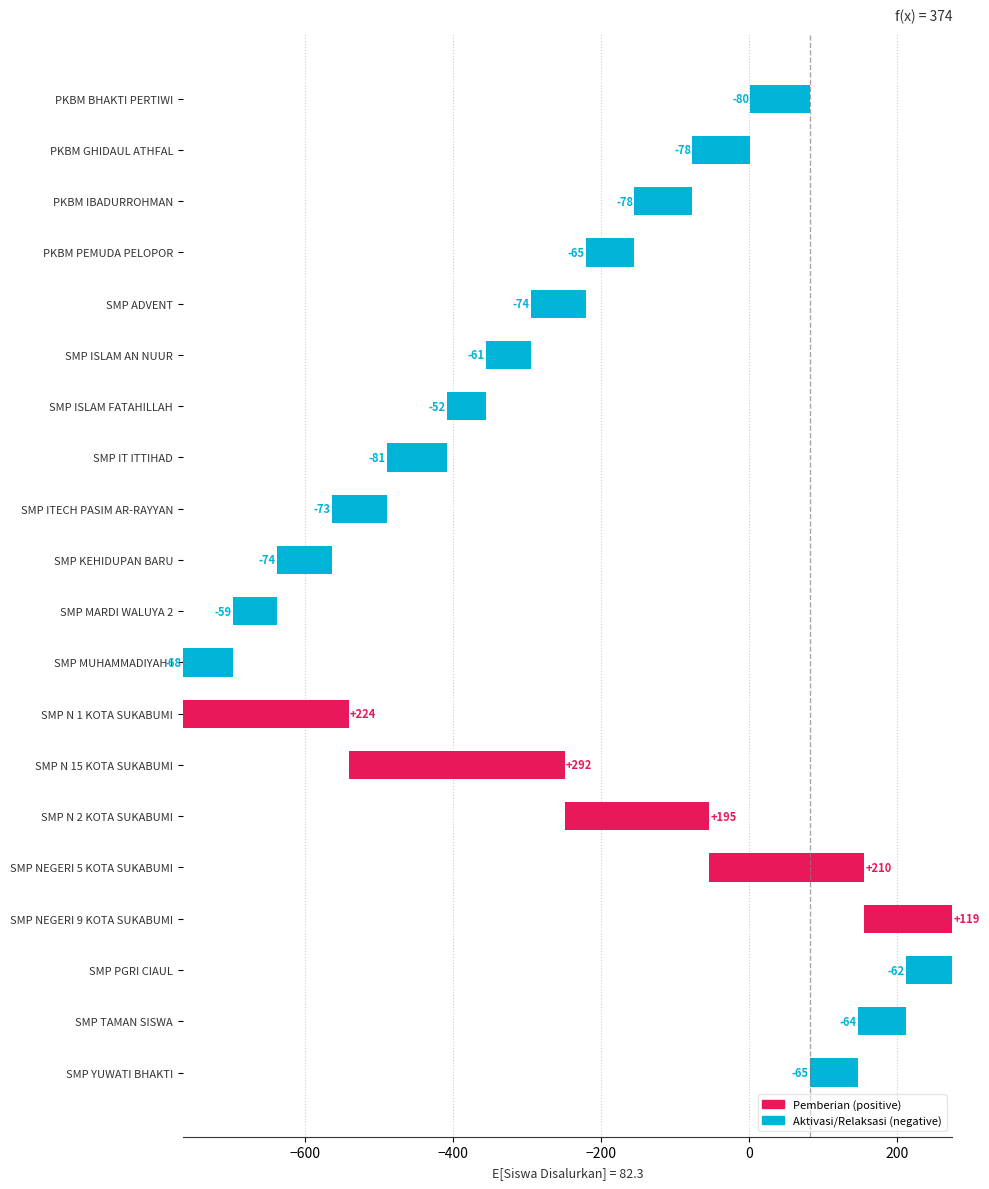

Between 5 and 6, which is larger?

6